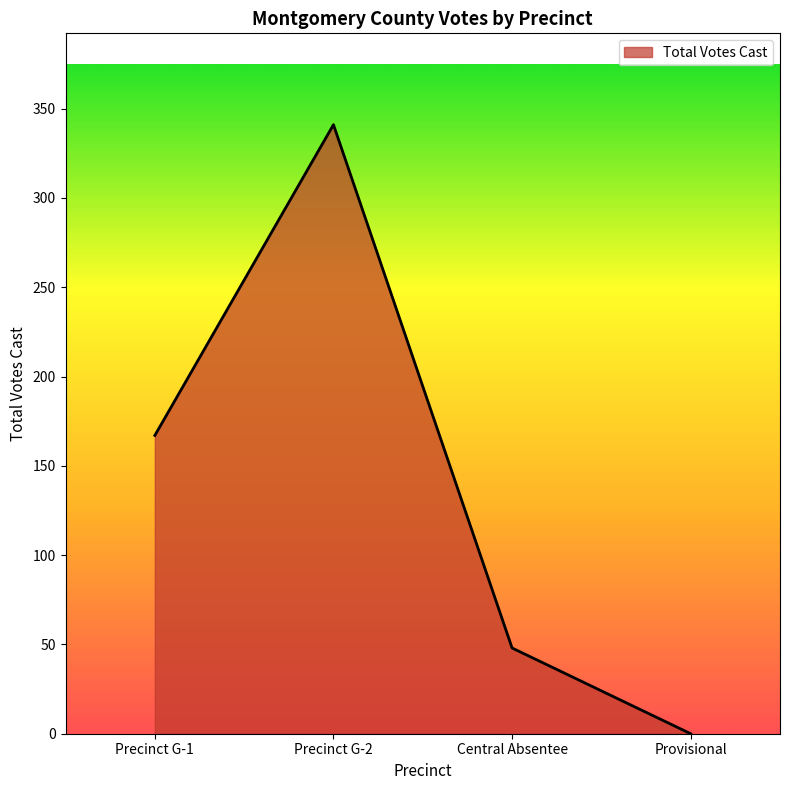

What position from the right is Precinct G-2?

3